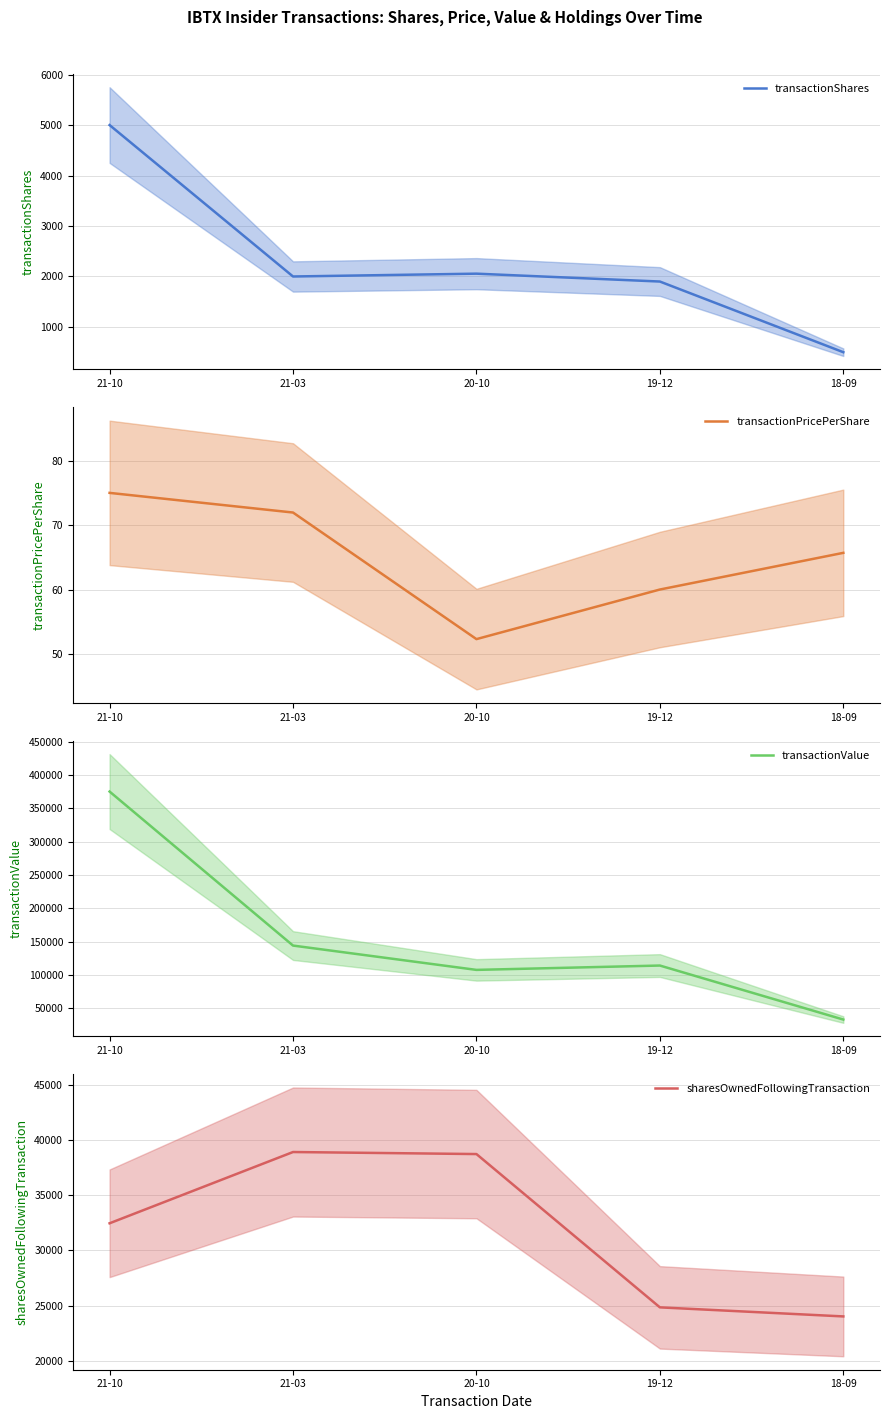

In sharesOwnedFollowingTransaction, how many points are higher than both neighbors (excluding endpoints)?

1